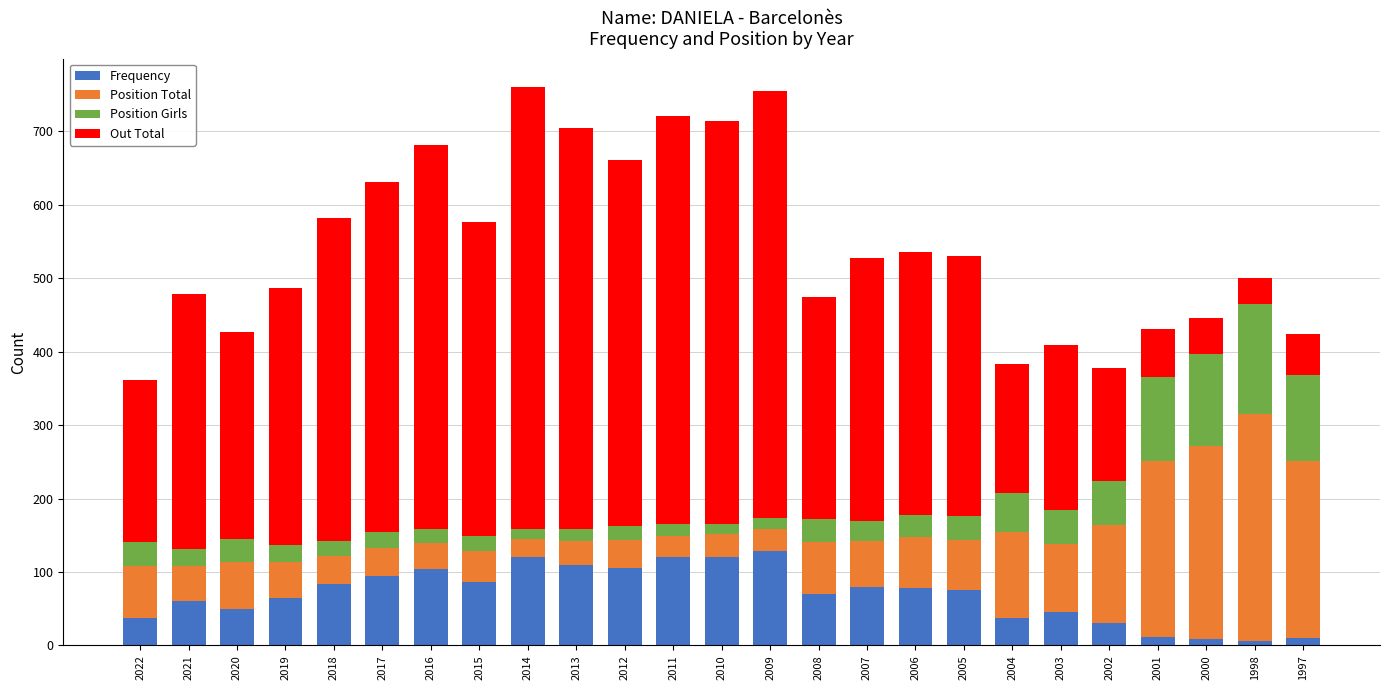

The Frequency series shows 31 at 2008. True or false?

False